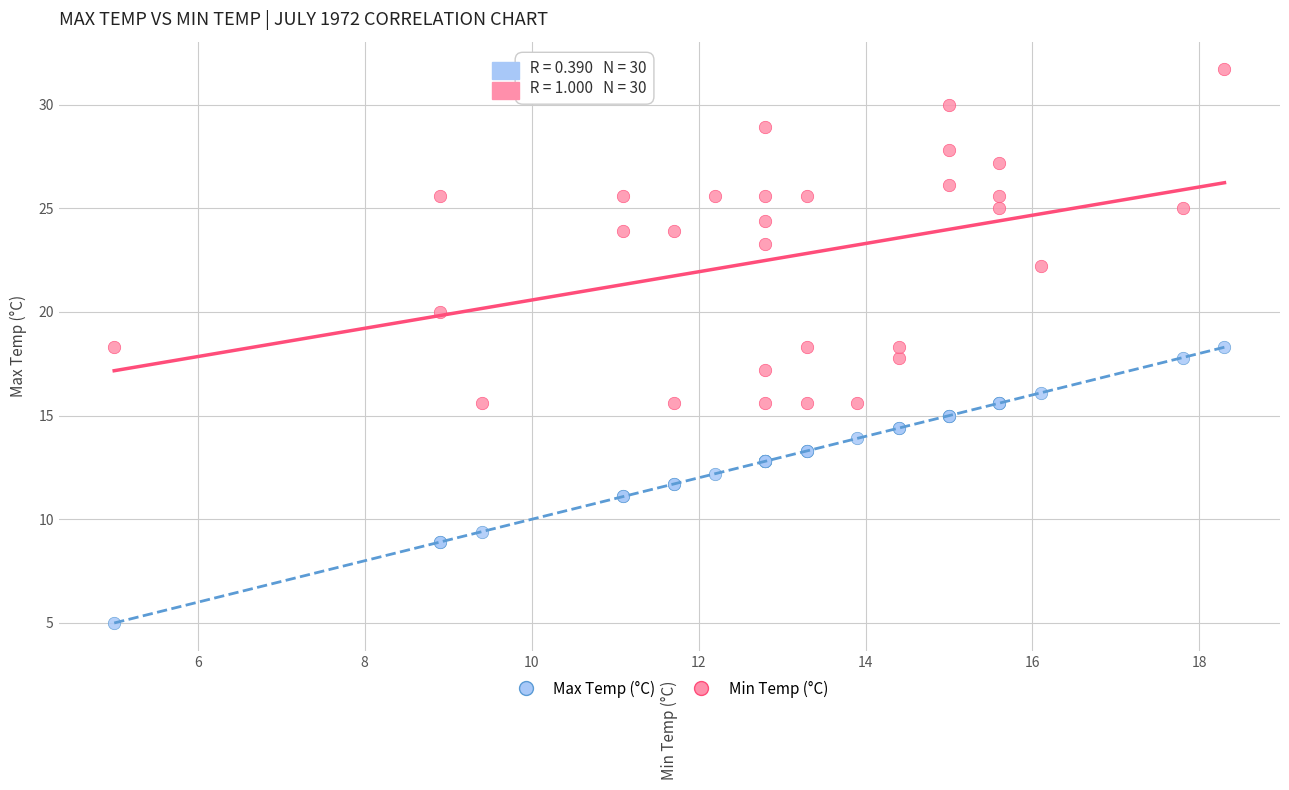

Which series has the largest Y range (max minus min)?

Max Temp (°C)